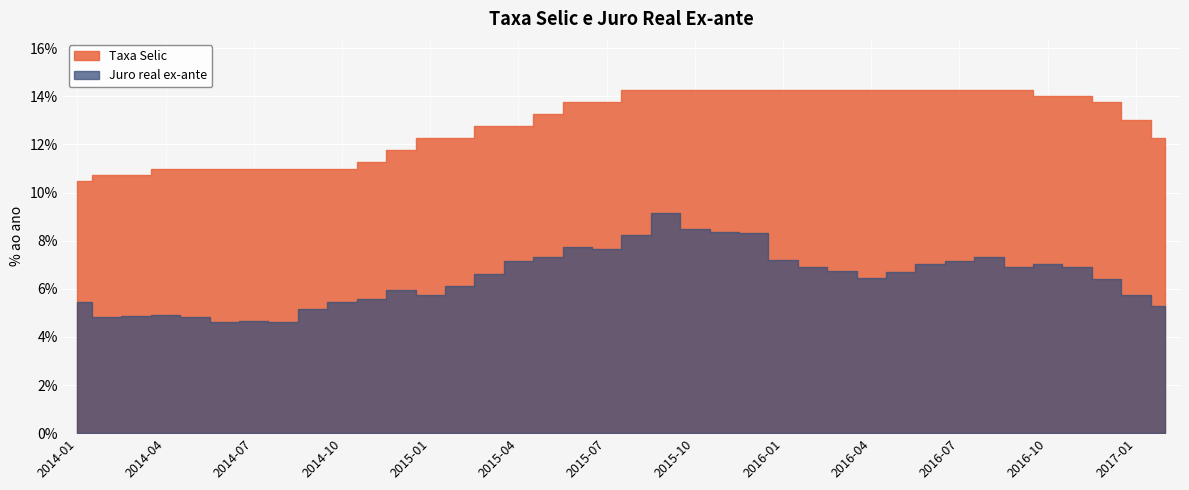

Reading left to right, transcribe all the data shown in this chart.

Taxa Selic: 0.1	0.1	0.1	0.1	0.1	0.1	0.1	0.1	0.1	0.1	0.1	0.1	0.1	0.1	0.1	0.1	0.1	0.1	0.1	0.1	0.1	0.1	0.1	0.1	0.1	0.1	0.1	0.1	0.1	0.1	0.1	0.1	0.1	0.1	0.1	0.1	0.1	0.1
Juro real ex-ante: 0.1	0.0	0.0	0.0	0.0	0.0	0.0	0.0	0.1	0.1	0.1	0.1	0.1	0.1	0.1	0.1	0.1	0.1	0.1	0.1	0.1	0.1	0.1	0.1	0.1	0.1	0.1	0.1	0.1	0.1	0.1	0.1	0.1	0.1	0.1	0.1	0.1	0.1